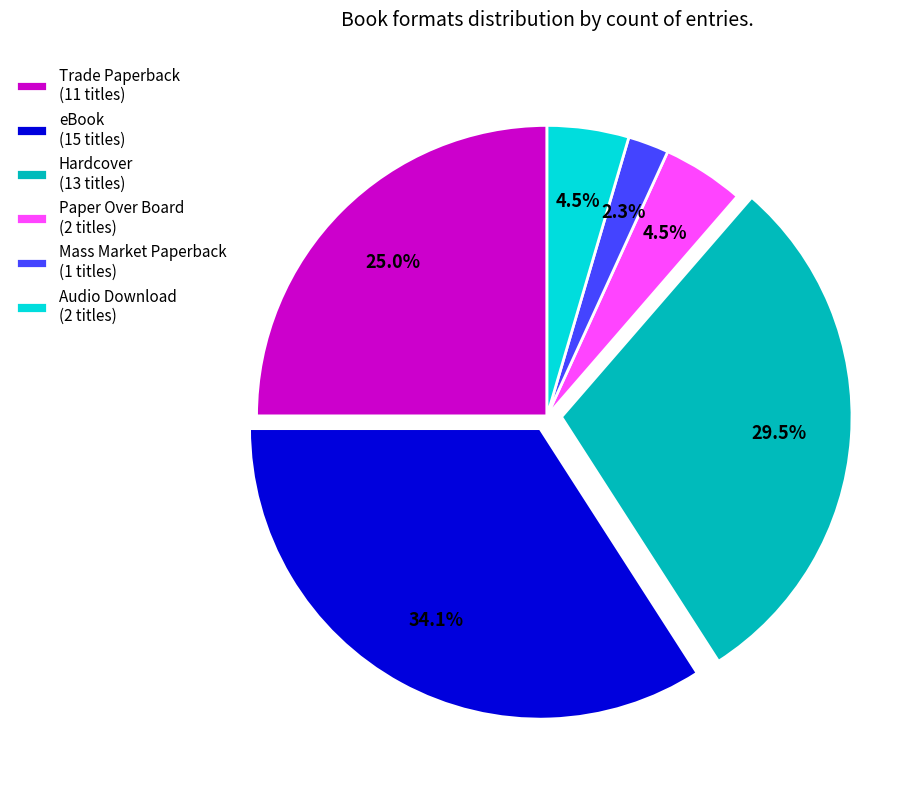

How many segments does this pie chart have?

6